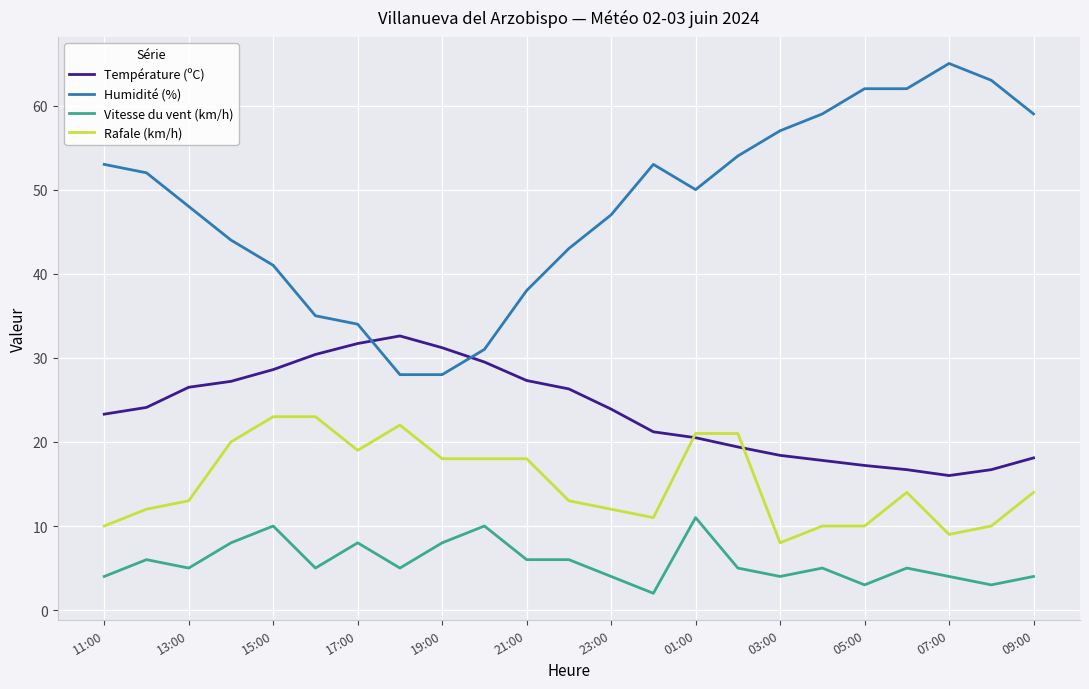

What are all the series names shown in the legend?

Température (ºC), Humidité (%), Vitesse du vent (km/h), Rafale (km/h)